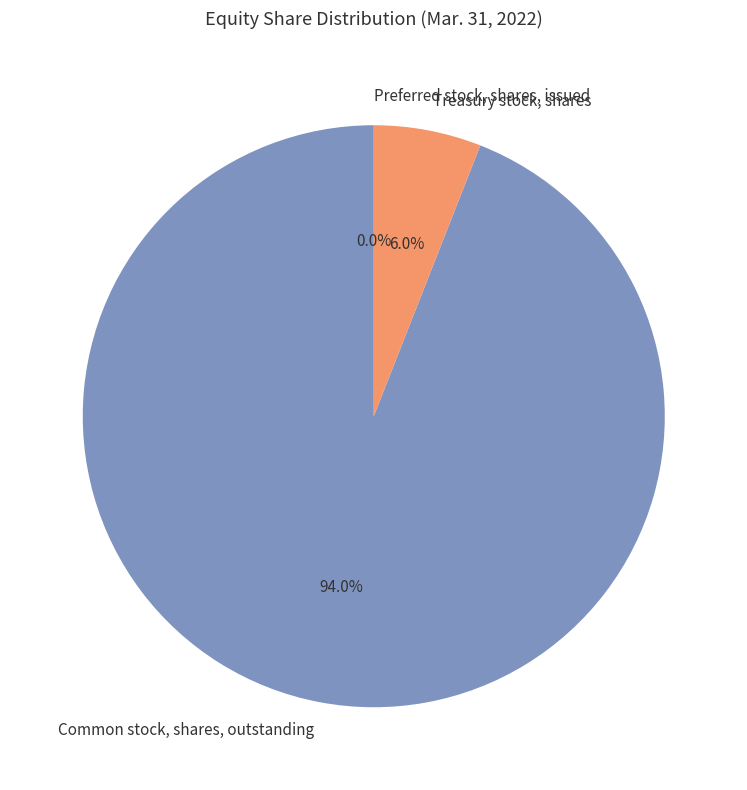

The Treasury stock, shares slice represents 6% of the pie. True or false?

True